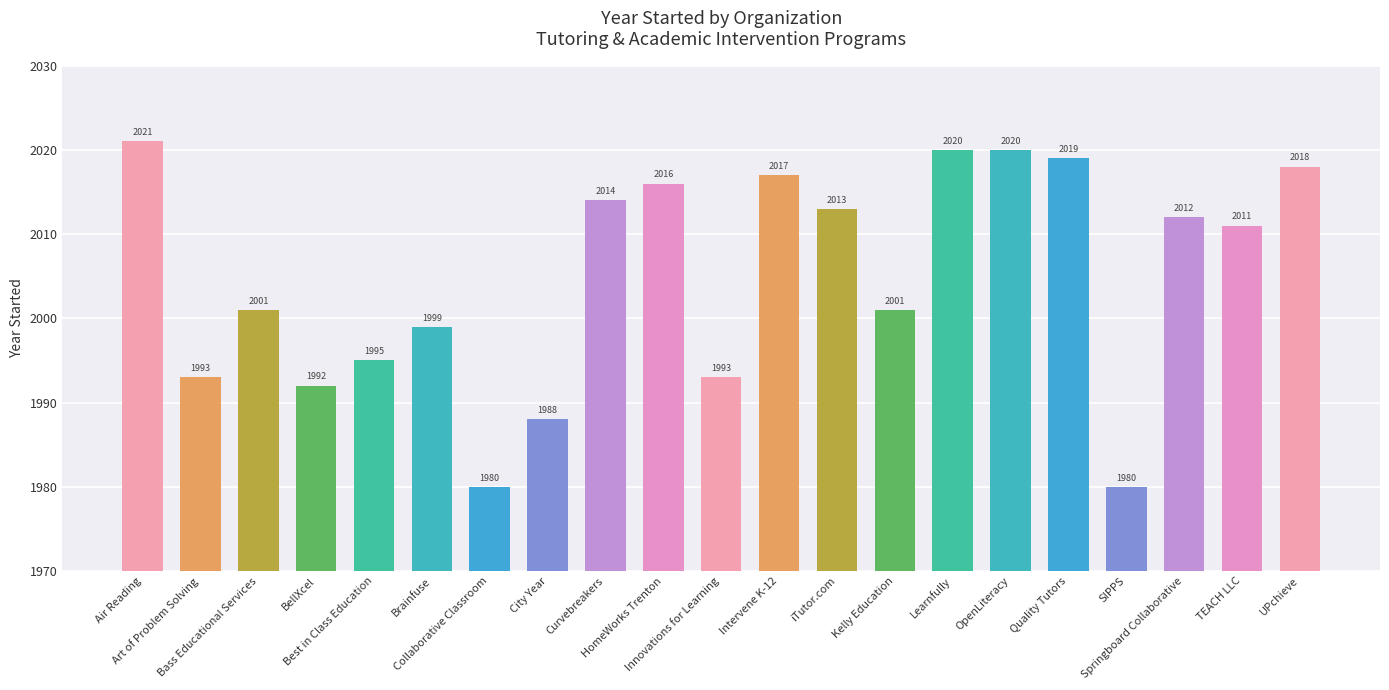

Reading left to right, extract all data points from this chart.

2021	1993	2001	1992	1995	1999	1980	1988	2014	2016	1993	2017	2013	2001	2020	2020	2019	1980	2012	2011	2018